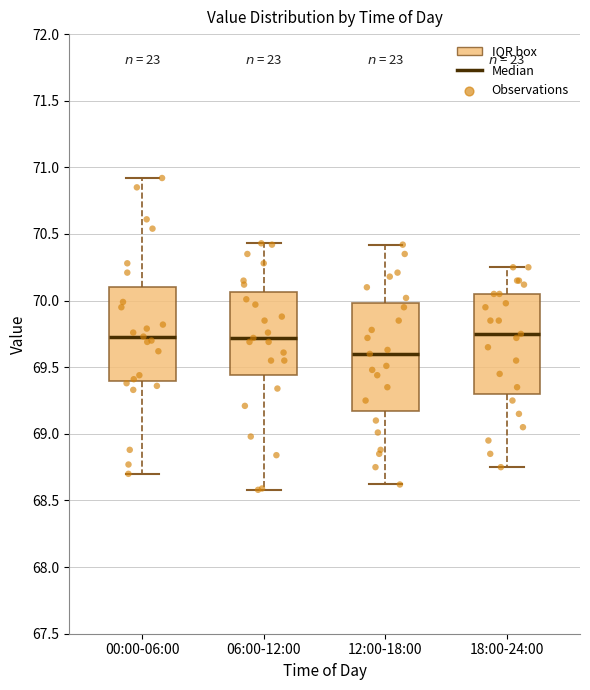

Where is the upper edge of the box for 12:00-18:00 on the y-axis? The values are not printed on the chart, so give them approximately, as read against the axis.

70.00